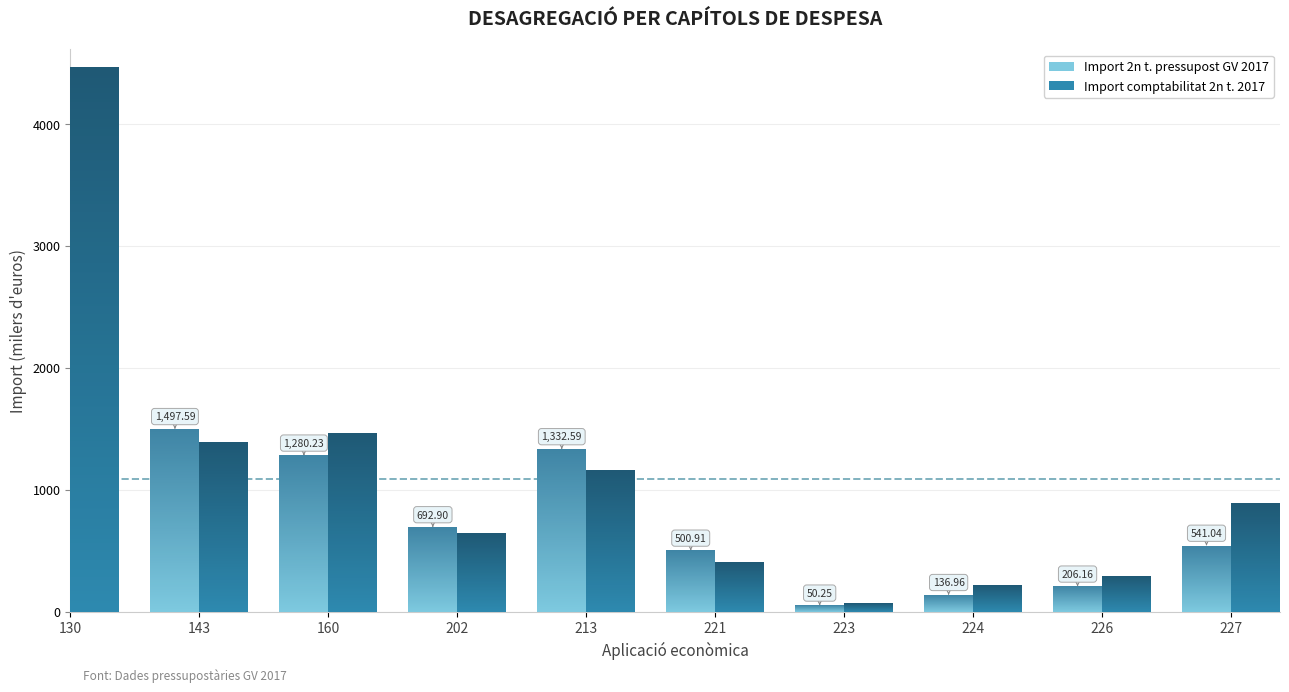

Is it true that Import 2n t. pressupost GV 2017 equals 1905.5 at 213?

False